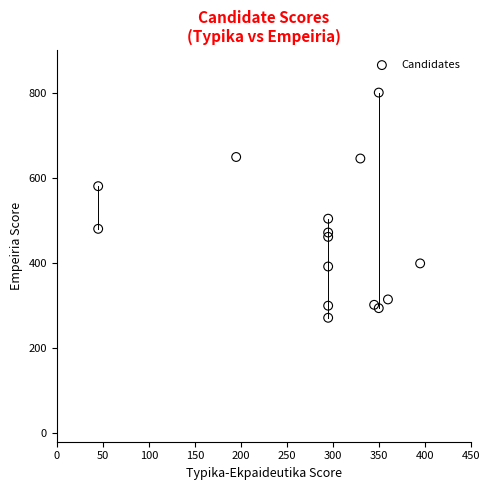

What is the range of Y values (max minus min)?

528.9